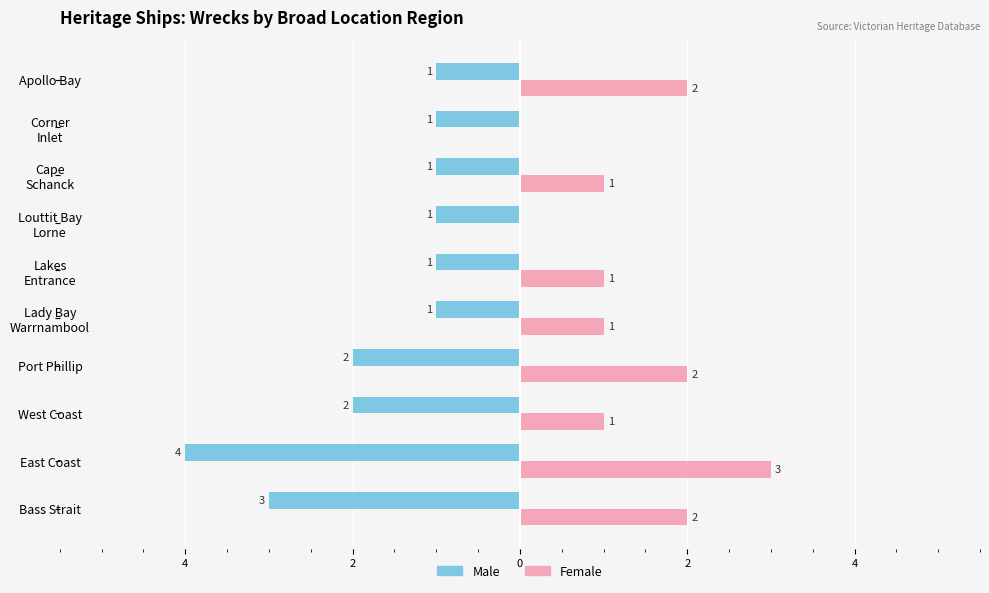

Reading left to right, extract all data points from this chart.

Male: -3	-4	-2	-2	-1	-1	-1	-1	-1	-1
Female: 2	3	1	2	1	1	0	1	0	2